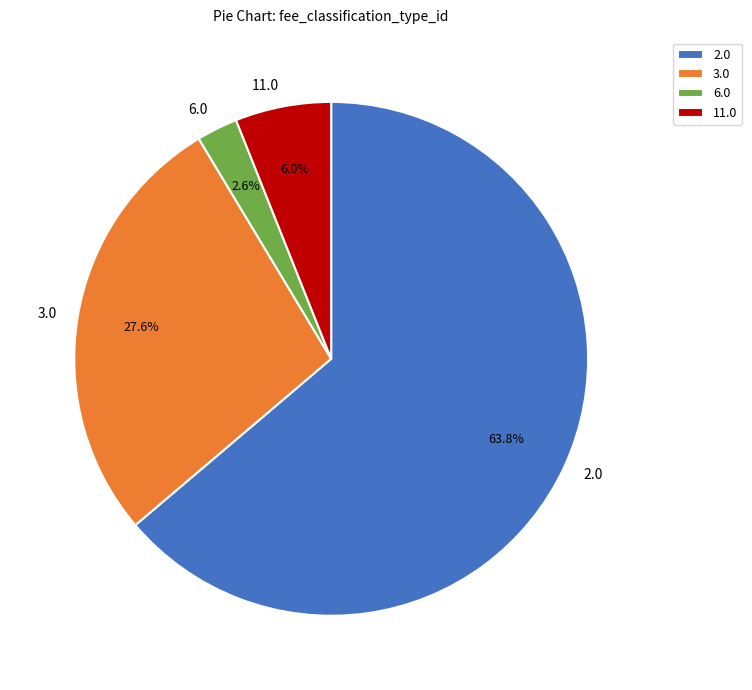

Which slice is the largest?

2.0